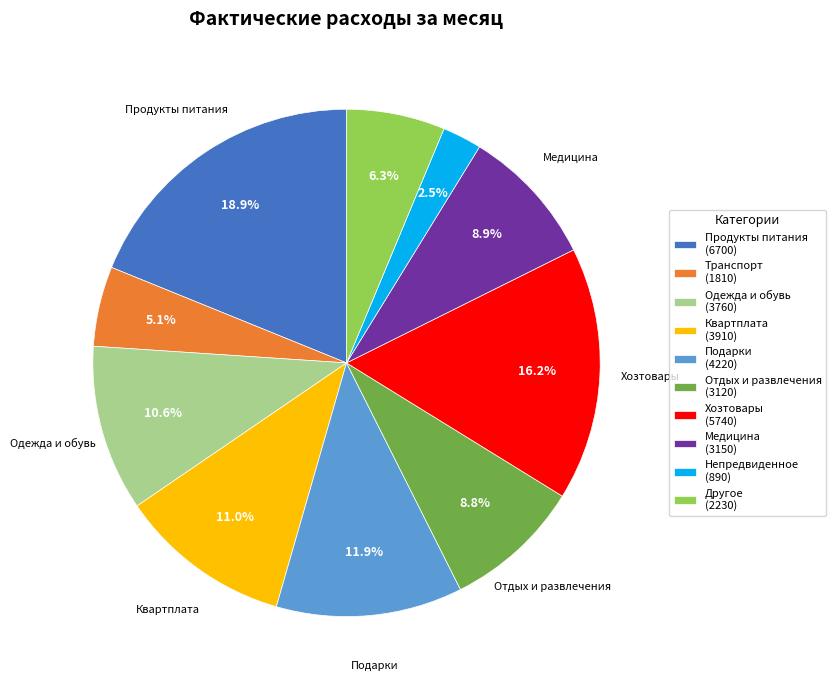

To the nearest percent, what percentage of the pie is Подарки?

12%